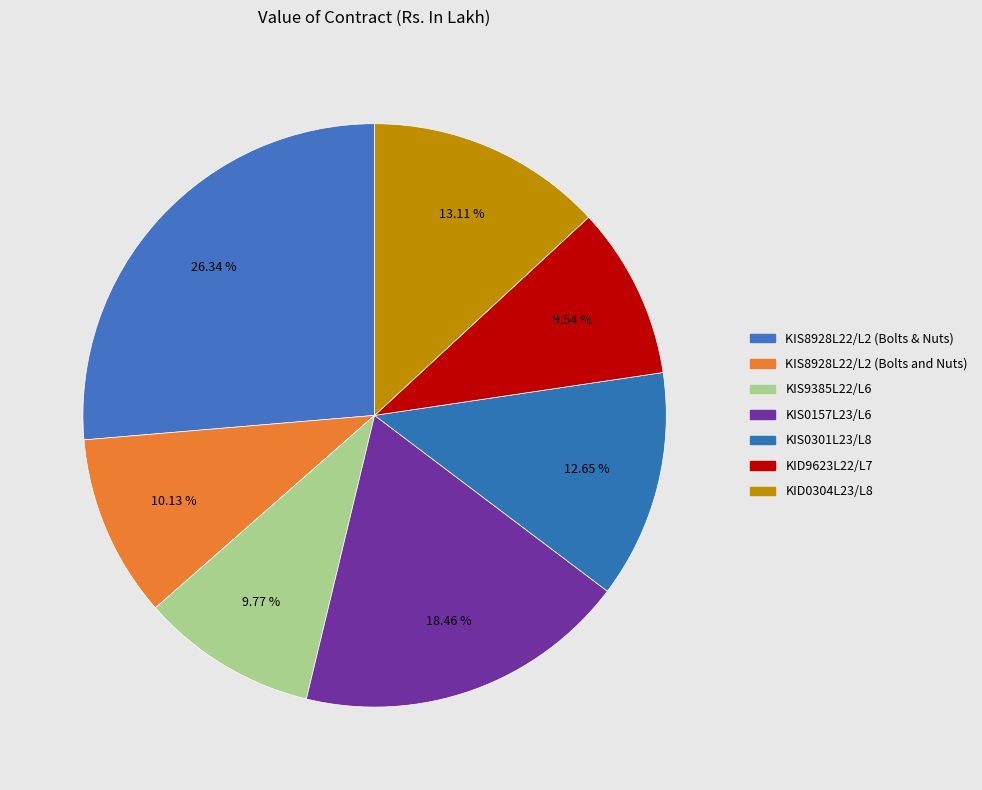

How many segments does this pie chart have?

7